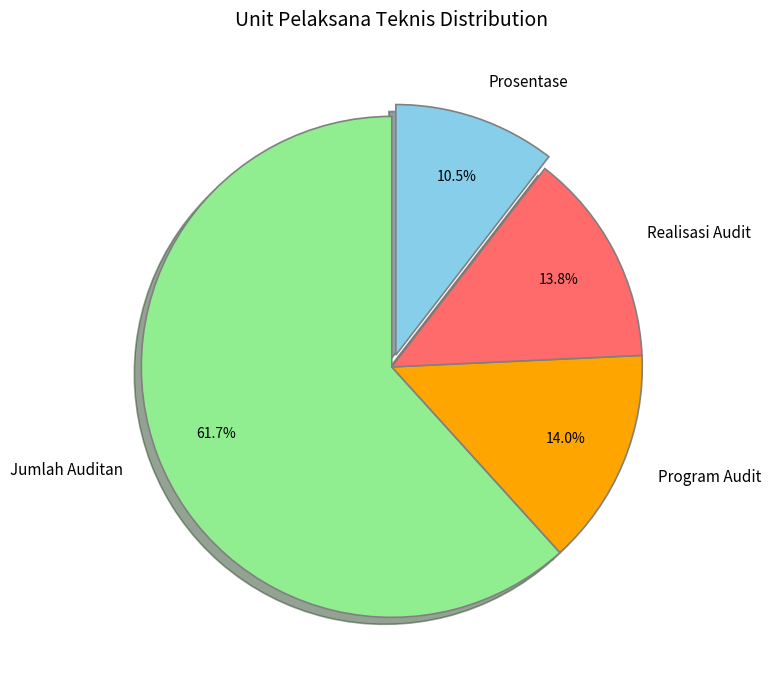

How many slices are in this pie chart?

4